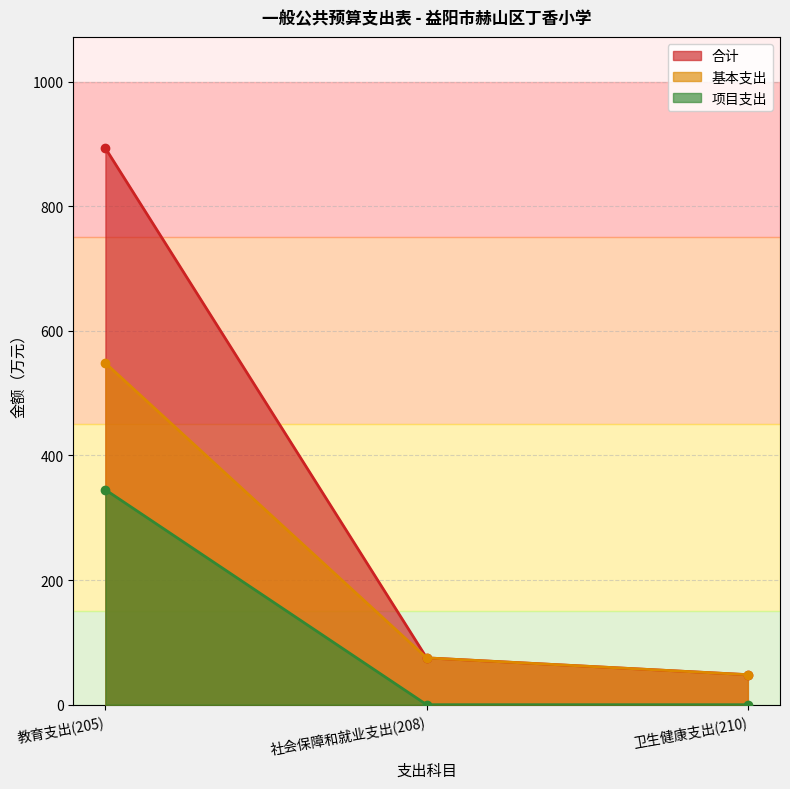

Which series has the largest total across all categories?

合计